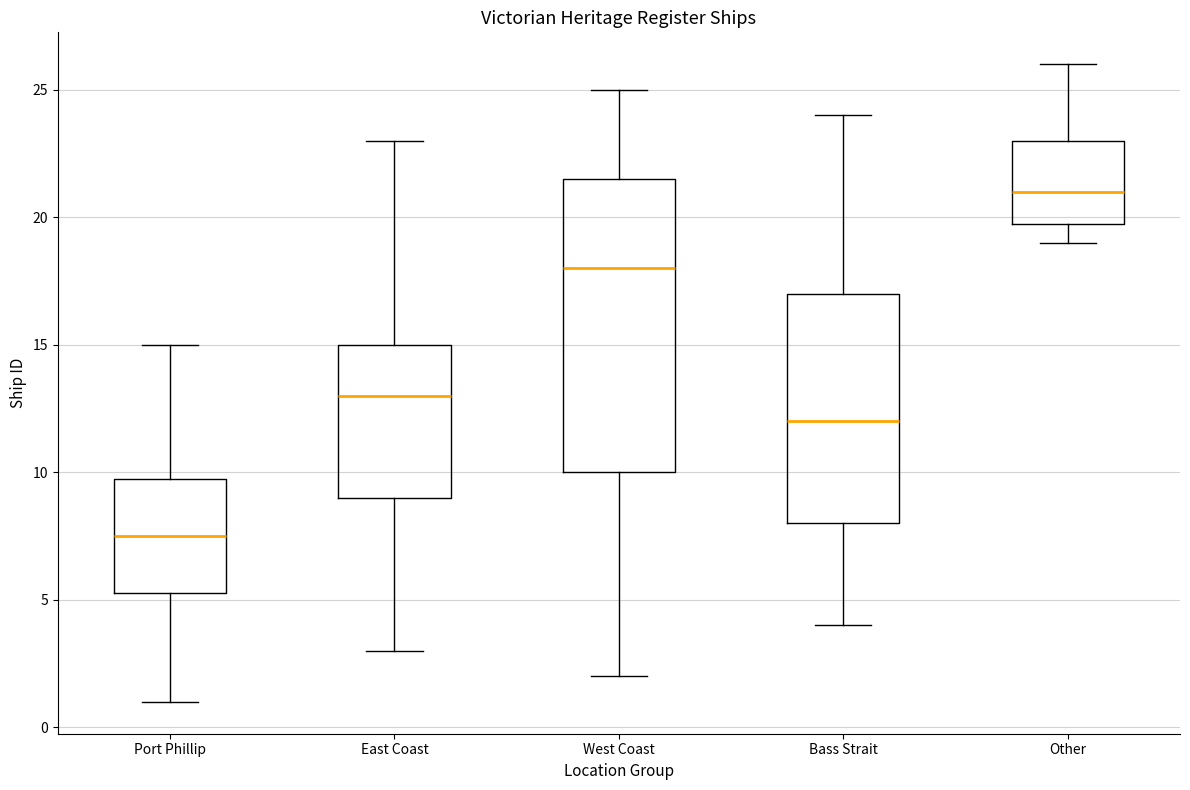

Reading left to right, transcribe this box plot: for each box, give where its median line is, the range the box spans, and where its two whiskers end, as read against the y-axis. The values are not printed on the chart, so give them approximately, as read against the axis.

Port Phillip: median 7.5, box 5.5 to 10.0, whiskers 1.0 to 15.0
East Coast: median 13.0, box 9.0 to 15.0, whiskers 3.0 to 23.0
West Coast: median 18.0, box 10.0 to 21.5, whiskers 2.0 to 25.0
Bass Strait: median 12.0, box 8.0 to 17.0, whiskers 4.0 to 24.0
Other: median 21.0, box 20.0 to 23.0, whiskers 19.0 to 26.0